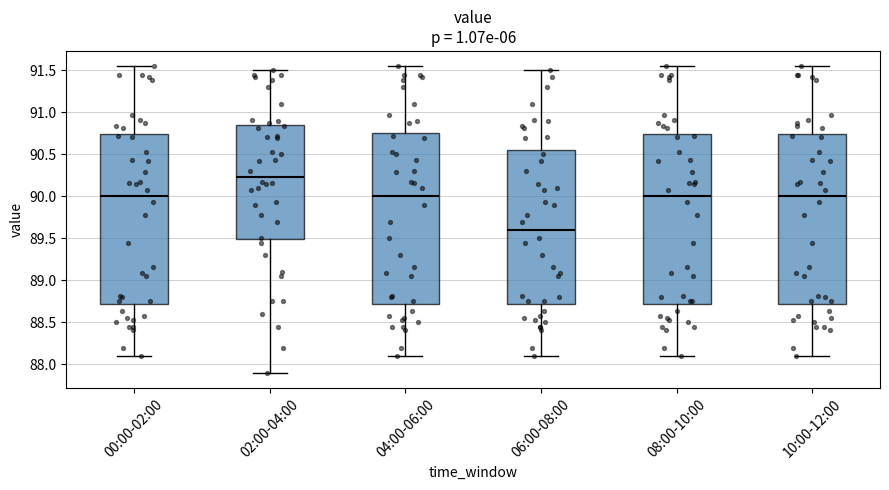

Reading left to right, read every box against the y-axis: the position of its median line, the range the box covers, and the ends of its whiskers. The values are not printed on the chart, so give them approximately, as read against the axis.

00:00-02:00: median 90.00, box 88.70 to 90.75, whiskers 88.10 to 91.55
02:00-04:00: median 90.25, box 89.50 to 90.85, whiskers 87.90 to 91.50
04:00-06:00: median 90.00, box 88.70 to 90.75, whiskers 88.10 to 91.55
06:00-08:00: median 89.60, box 88.70 to 90.55, whiskers 88.10 to 91.50
08:00-10:00: median 90.00, box 88.70 to 90.75, whiskers 88.10 to 91.55
10:00-12:00: median 90.00, box 88.70 to 90.75, whiskers 88.10 to 91.55